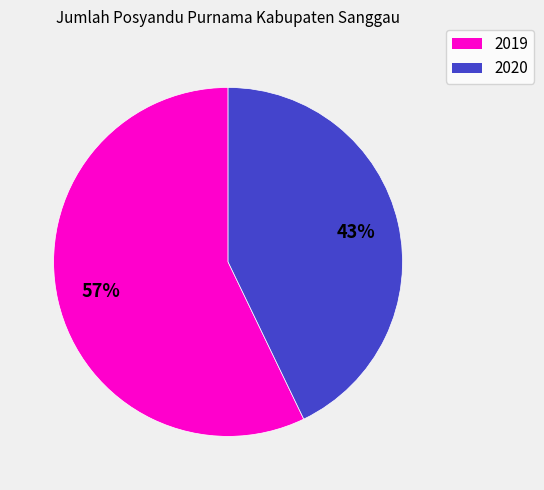

Is the sum of 2019 and 2020 greater than half?

Yes